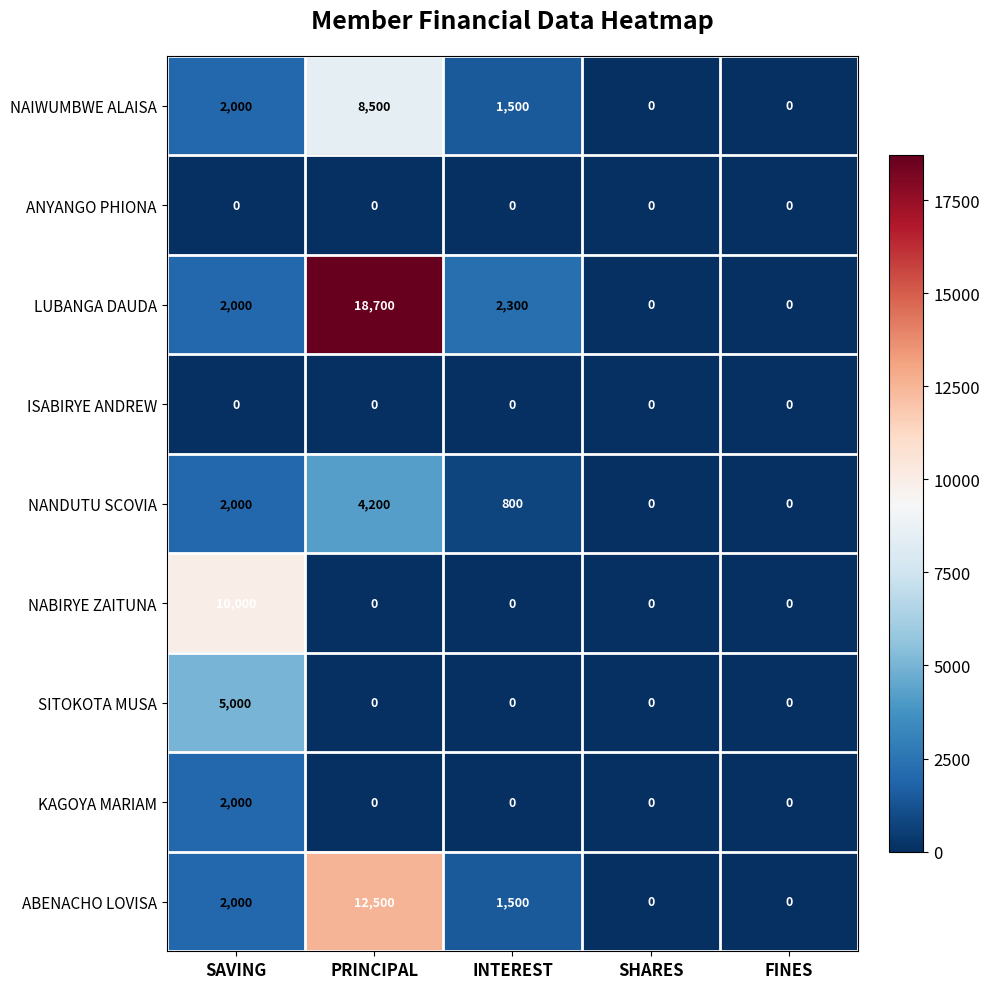

Which series changed the most between PRINCIPAL and SHARES?

LUBANGA DAUDA